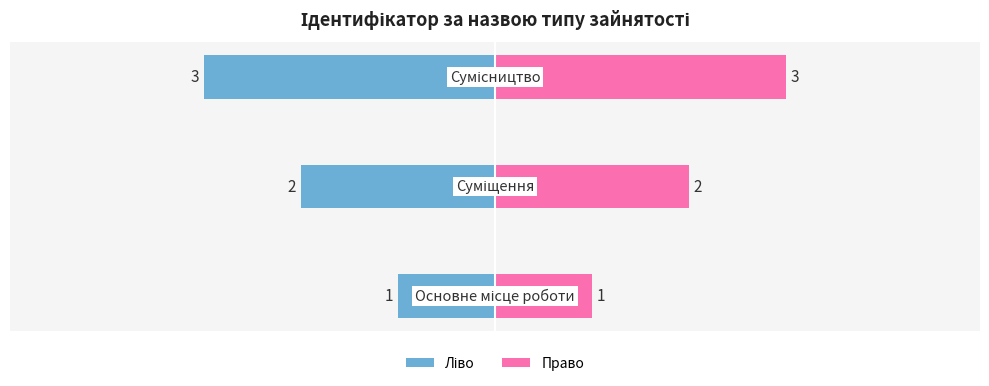

Count the number of data series in this chart.

2